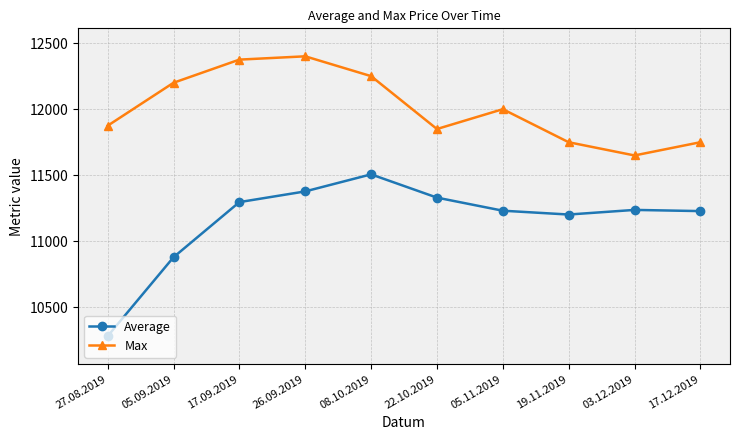

What is the difference between the Max values at 03.12.2019 and 26.09.2019?

750